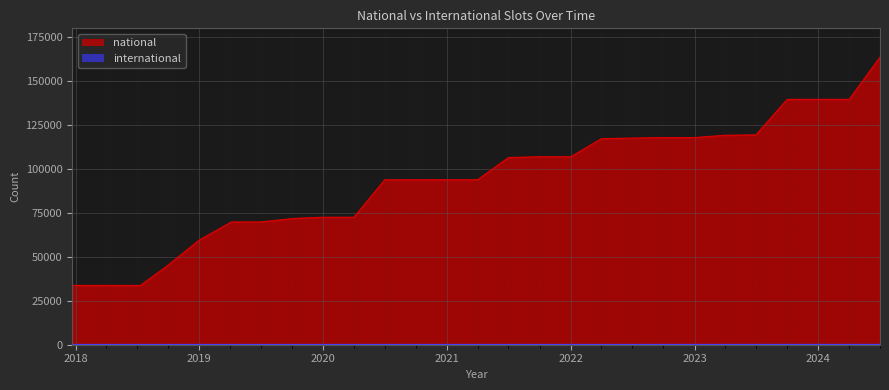

What is the average value of the international series?

7